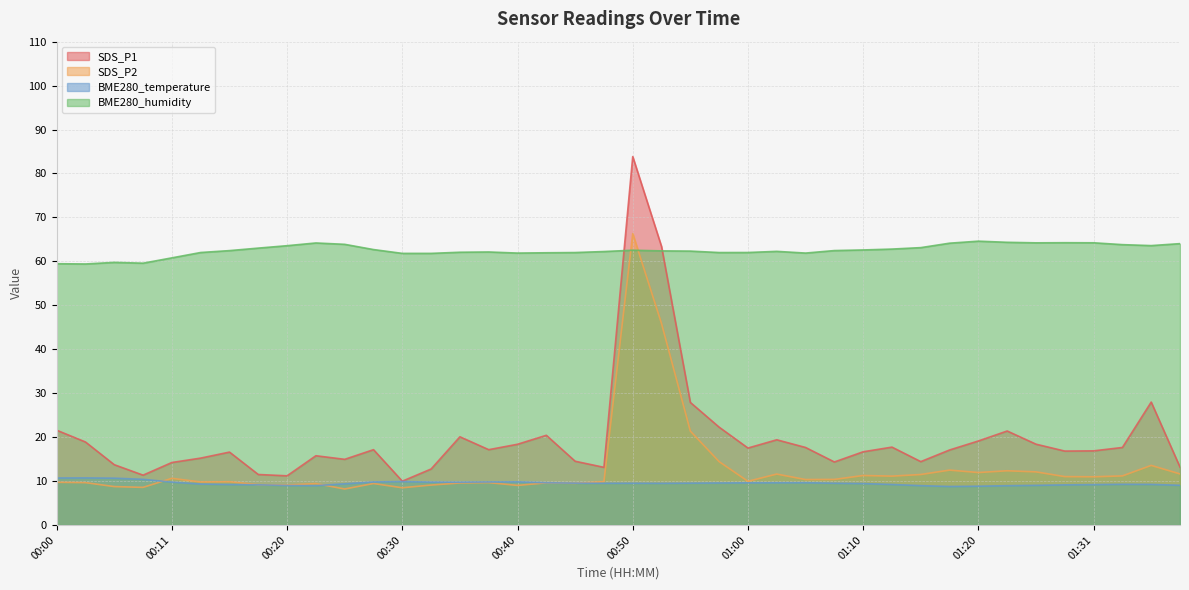

Rank the series by their maximum value, from highest to lowest.

SDS_P1, SDS_P2, BME280_humidity, BME280_temperature